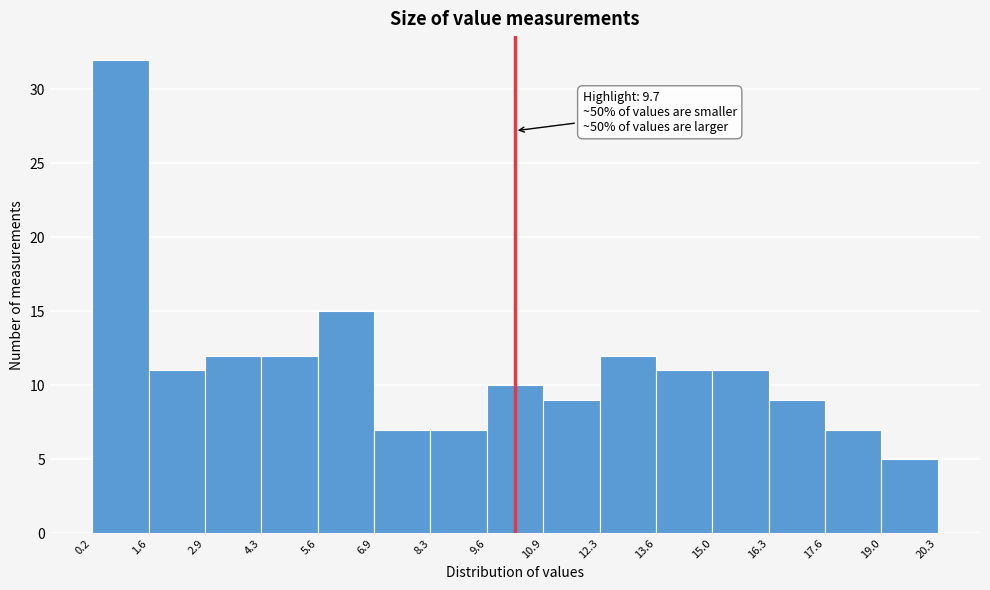

Which range on the x-axis has the tallest bar?

0.2 to 1.6